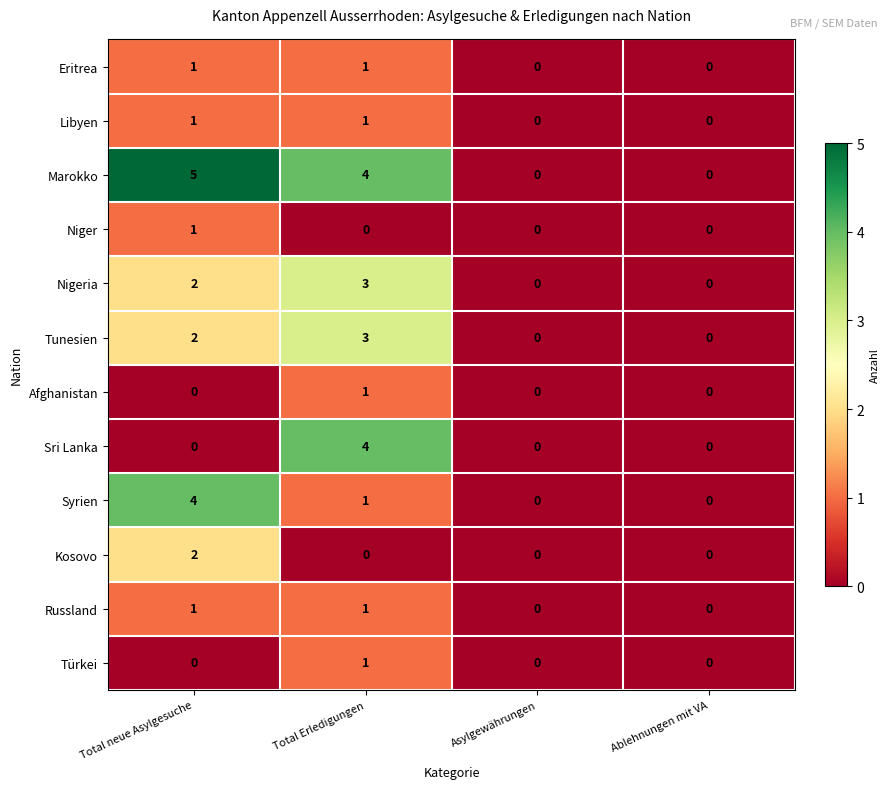

Which series changed the most between Total neue Asylgesuche and Total Erledigungen?

Sri Lanka